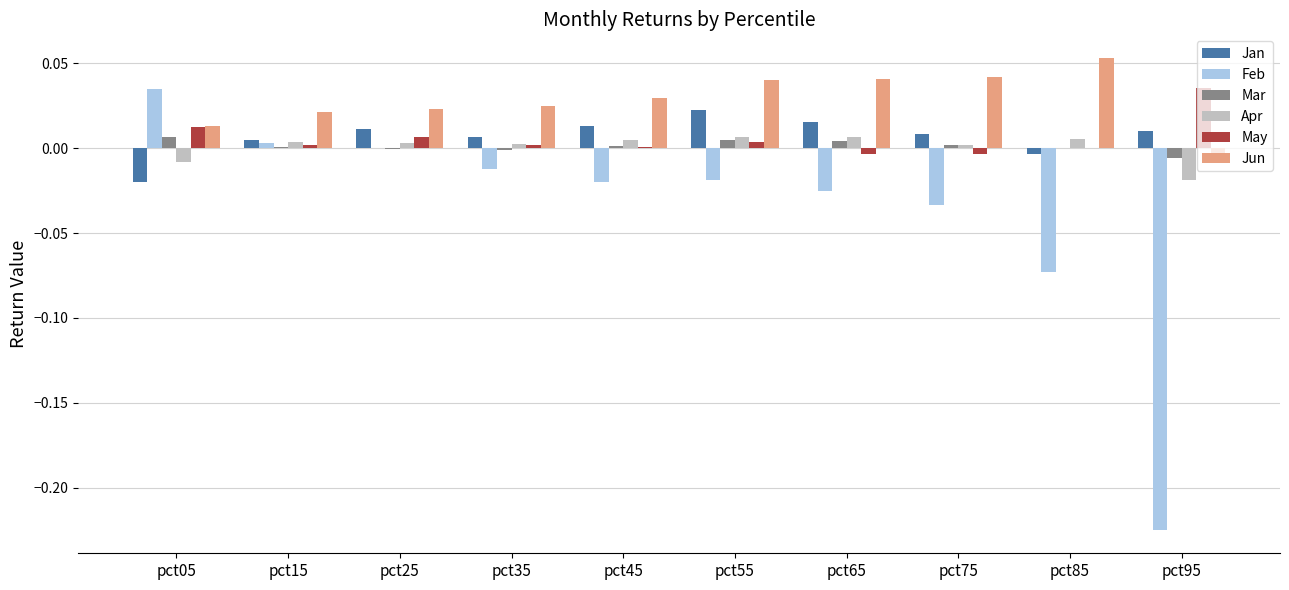

Which label corresponds to the largest value in the chart?

pct85